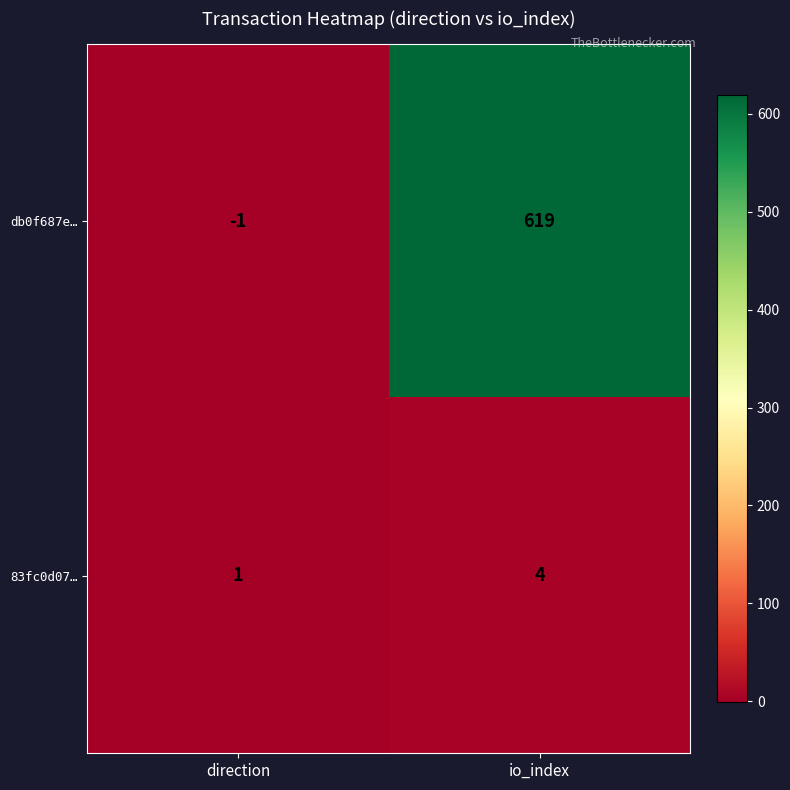

How many series are shown in this chart?

2